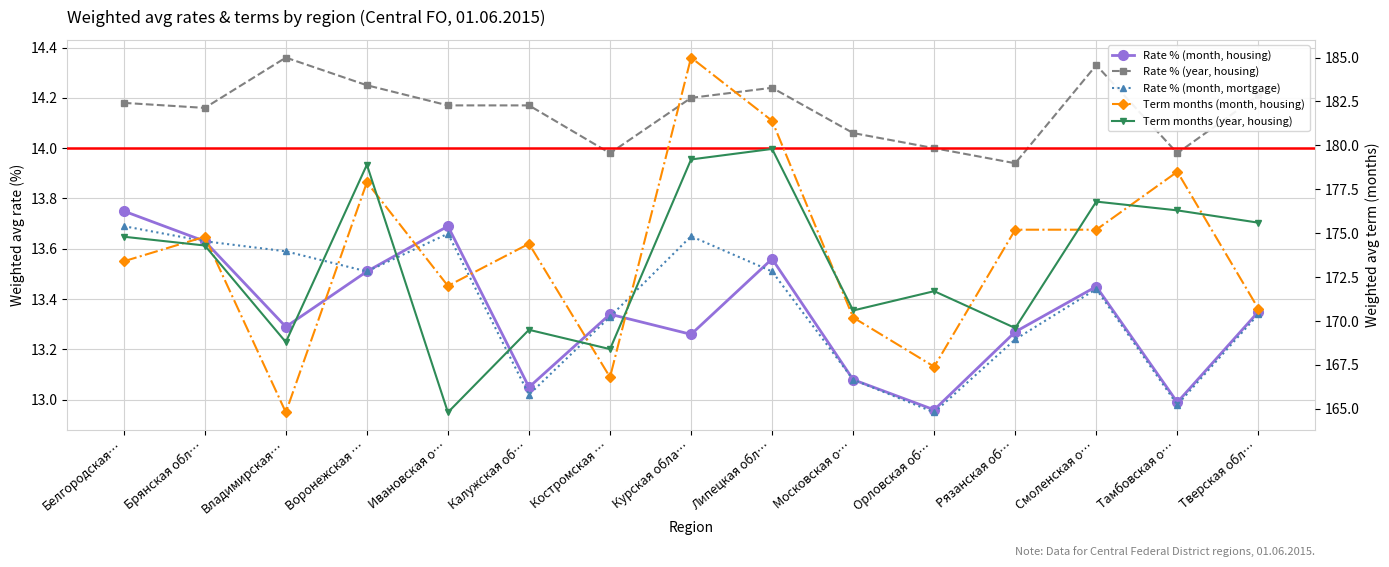

Between which two adjacent categories do Rate % (month, mortgage) and Rate % (month, housing) first intersect?

Костромская … and Курская обла…